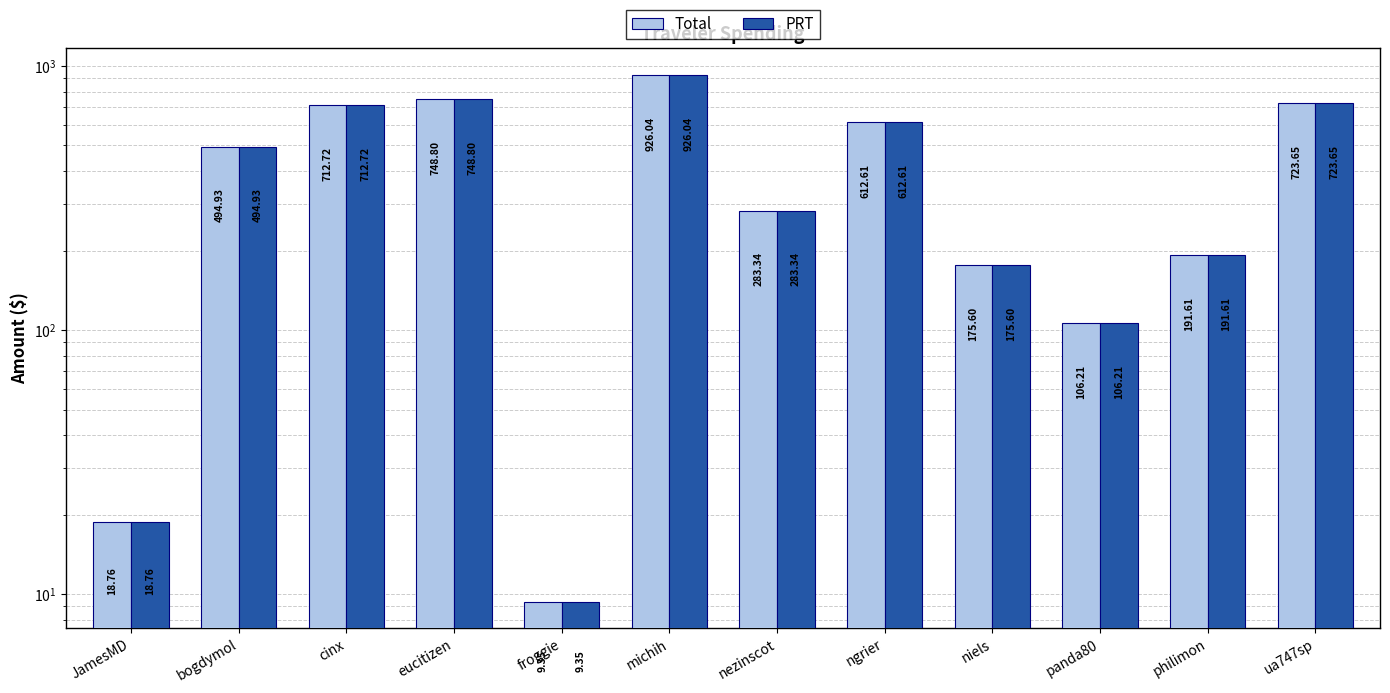

What is the label of the 11th bar from the left?

philimon